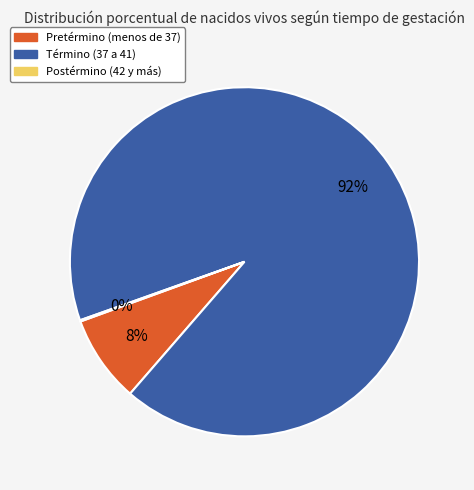

Which category has the biggest portion of the pie?

Término (37 a 41)